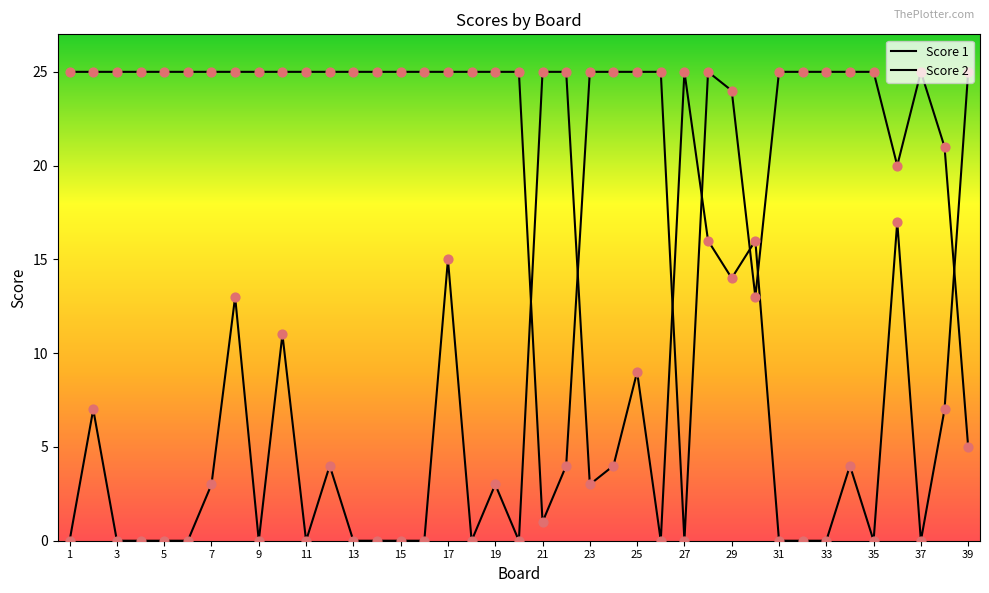

At how many categories does at least one series exceed 13?

39